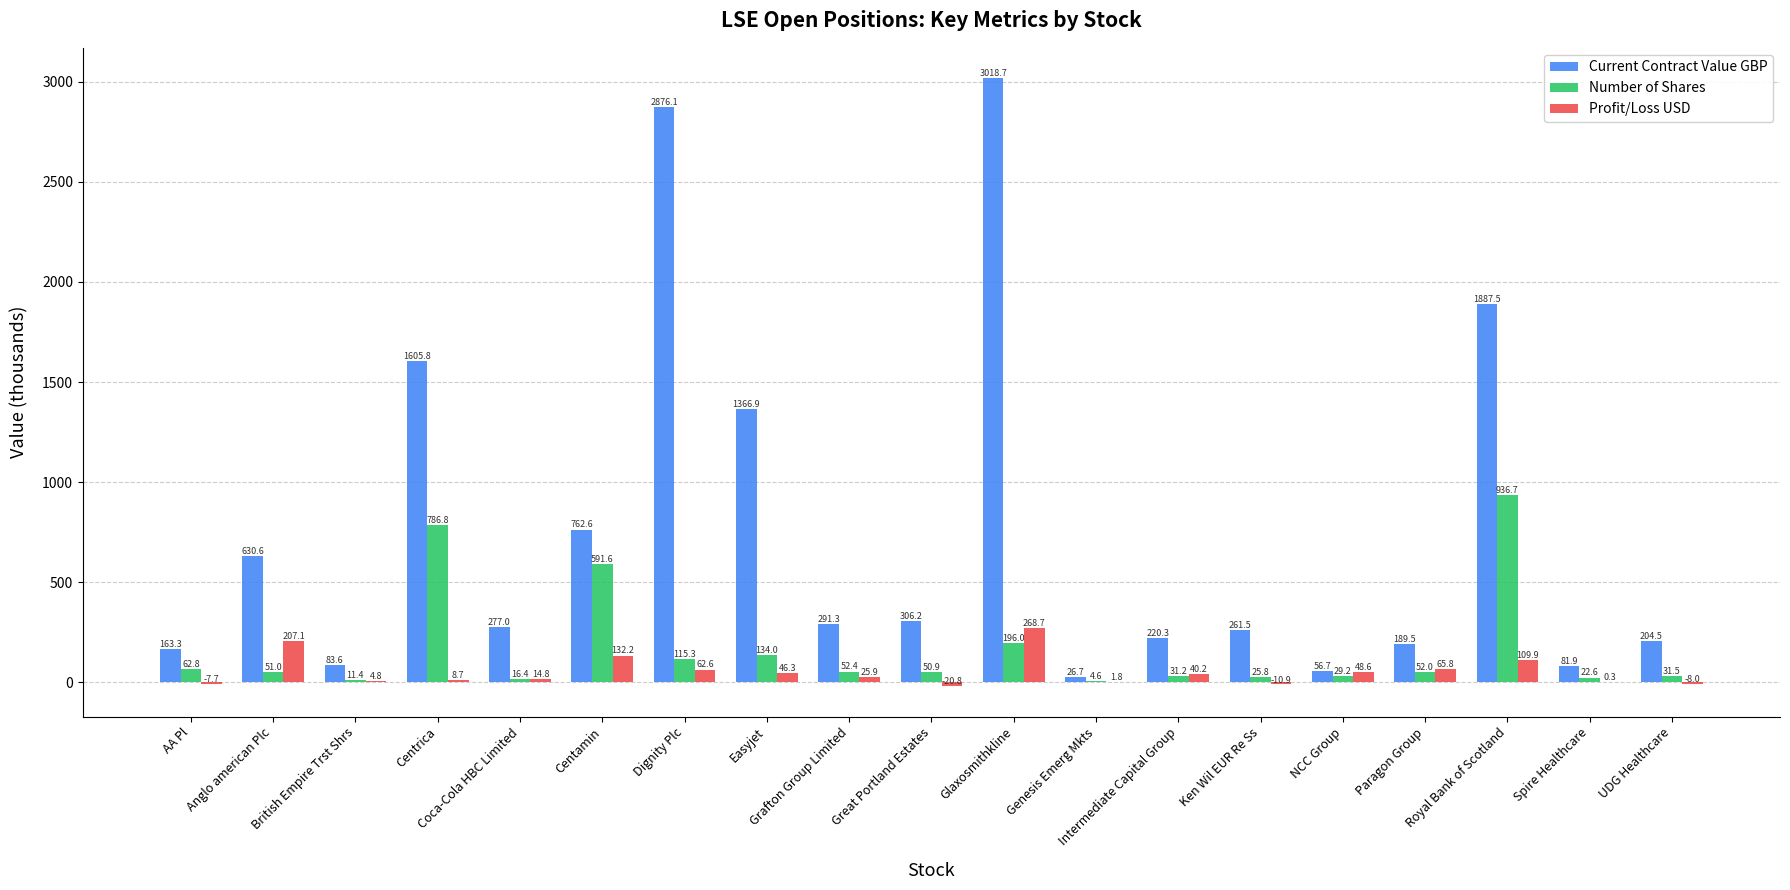

Which series has the largest total across all categories?

Current Contract Value GBP